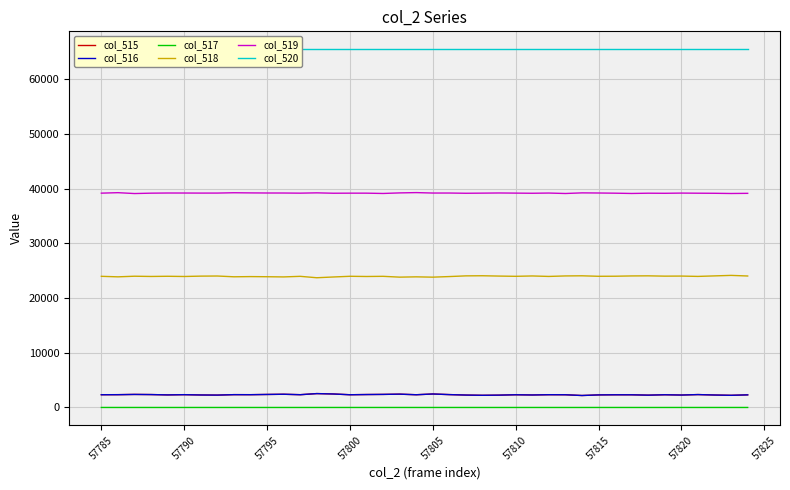

True or false: col_518 and col_516 cross at least once.

False